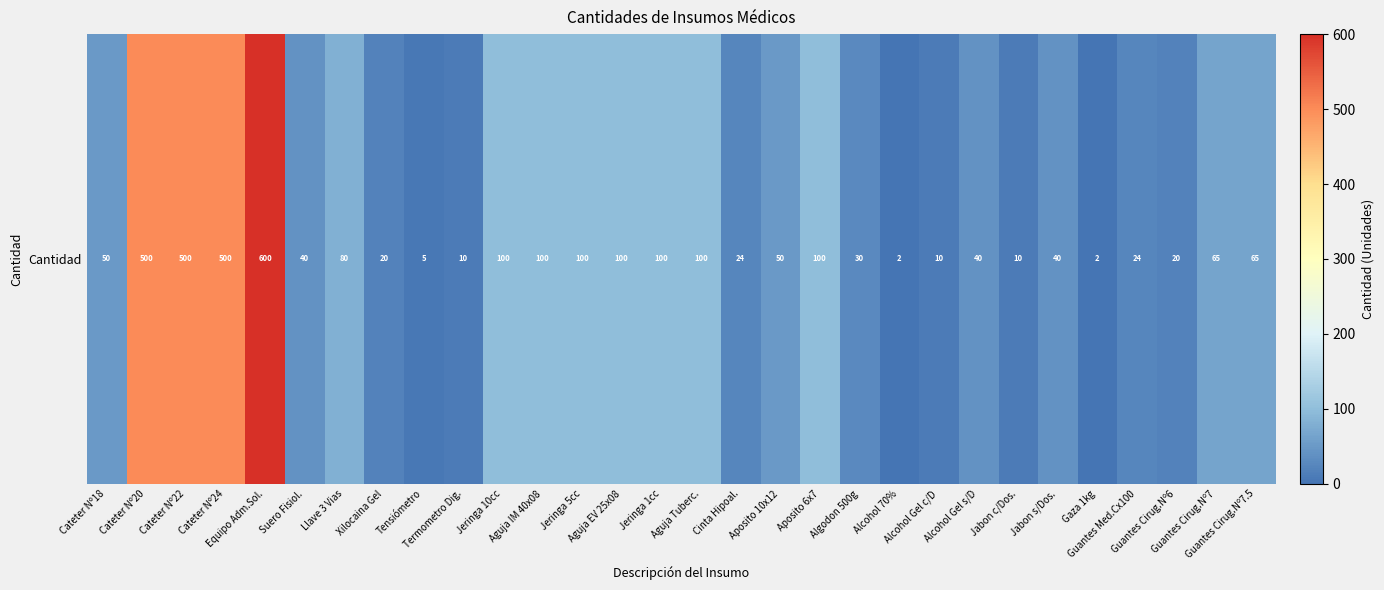

At which label is the value closest to 301?

Cateter Nº20